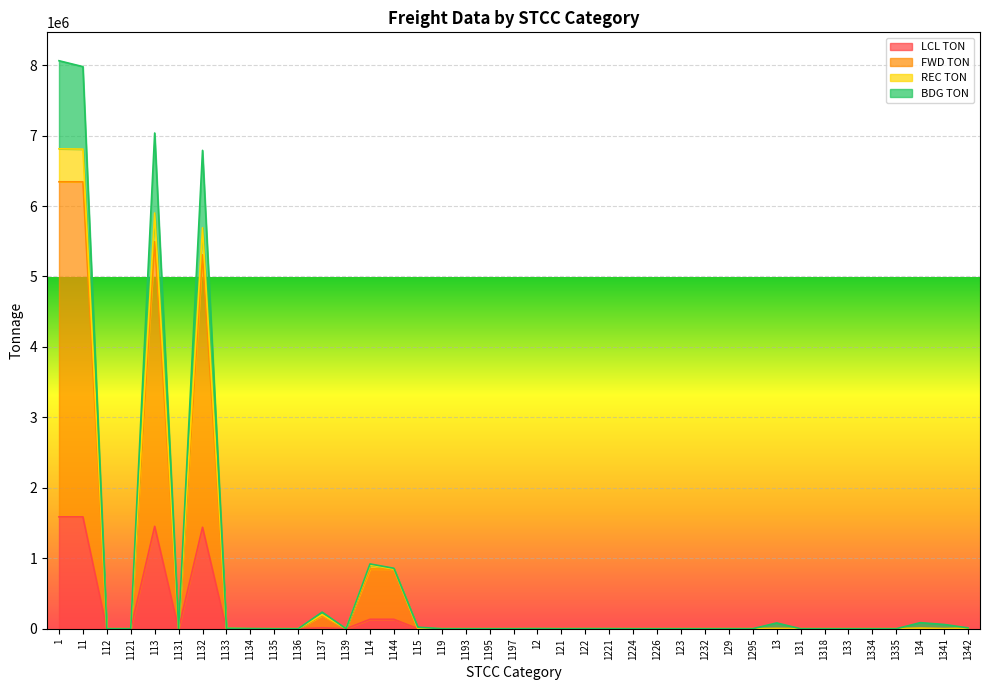

At which label is REC TON closest to 4031134?

1132